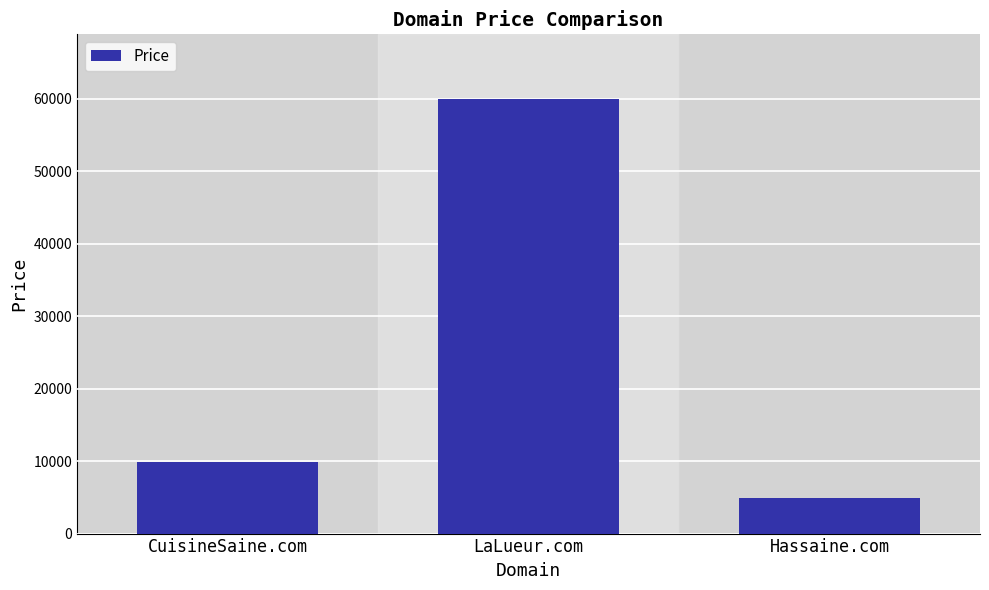

Reading left to right, extract all data points from this chart.

CuisineSaine.com=9888	LaLueur.com=59888	Hassaine.com=4888